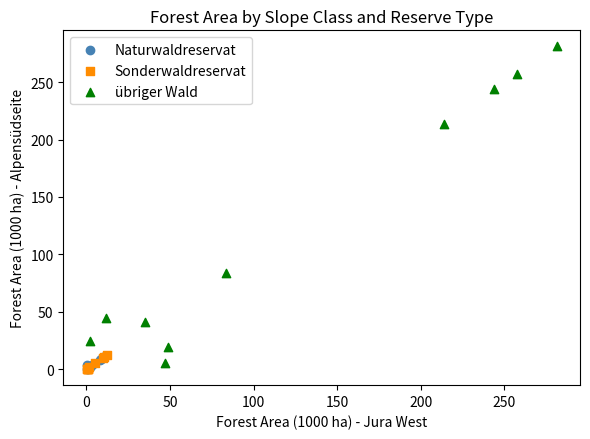

Which series has the largest Y range (max minus min)?

übriger Wald